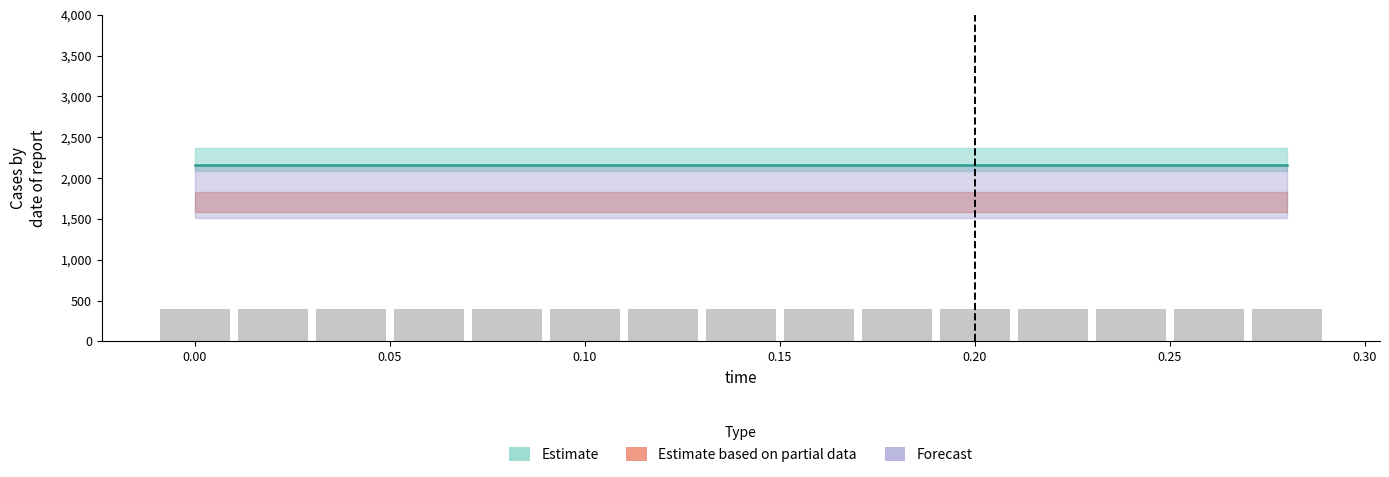

What is the lowest value of the low series?

2149.3